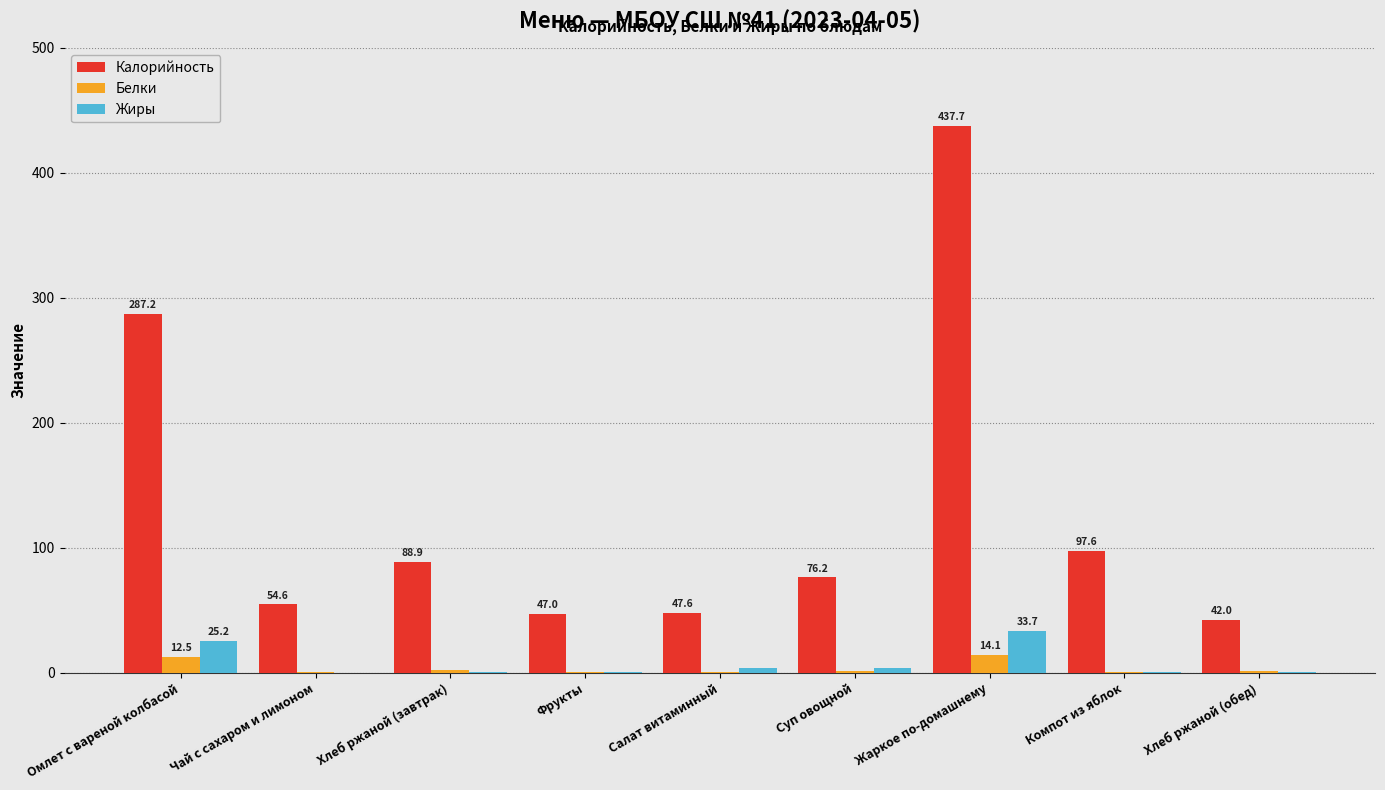

Are the bars horizontal?

No